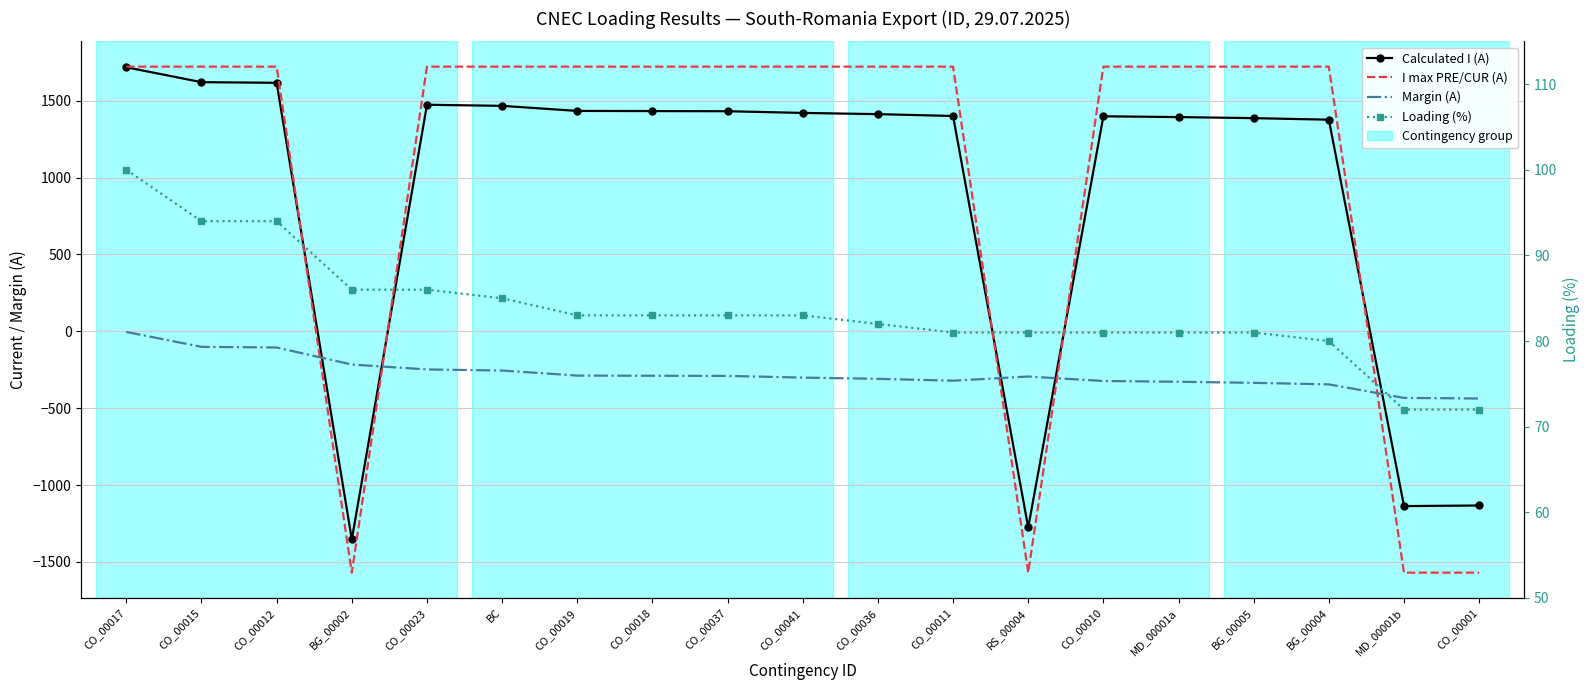

True or false: Loading (%) has more than 2 interior local peaks.

False